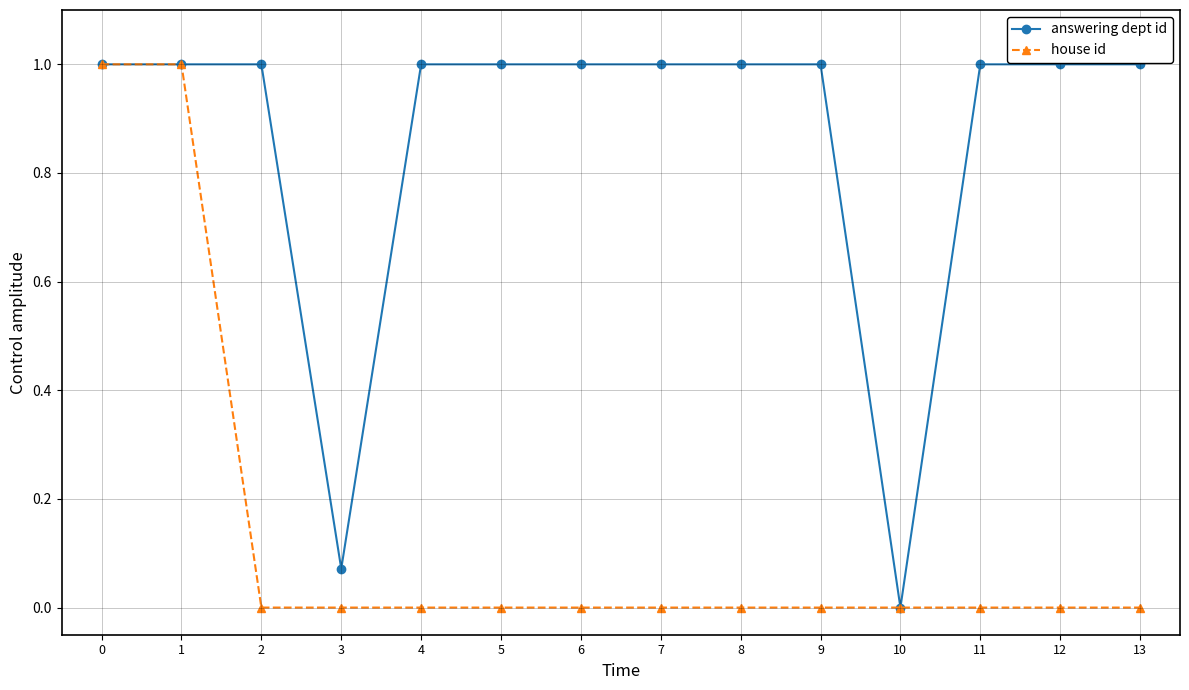

Rank the series by their average value, from highest to lowest.

answering dept id, house id